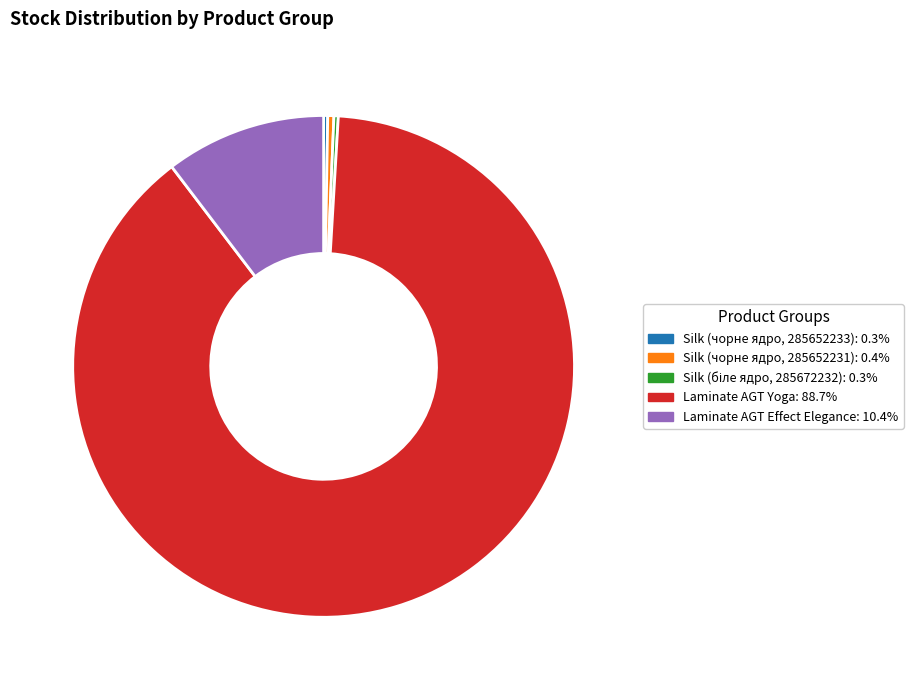

Is there a majority slice in this chart?

Yes